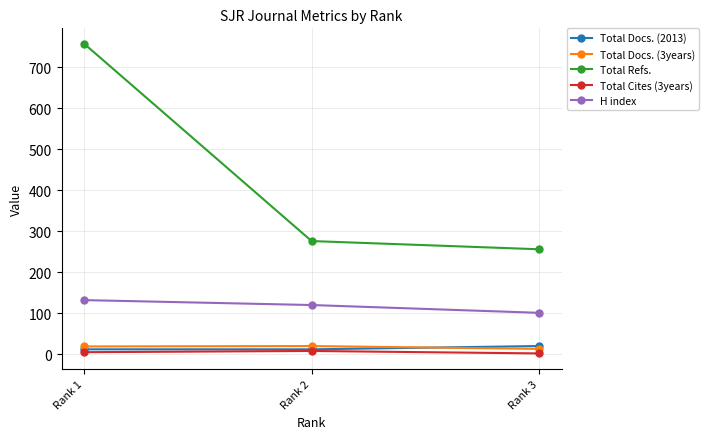

How many data points in Total Docs. (2013) are above 12?

1